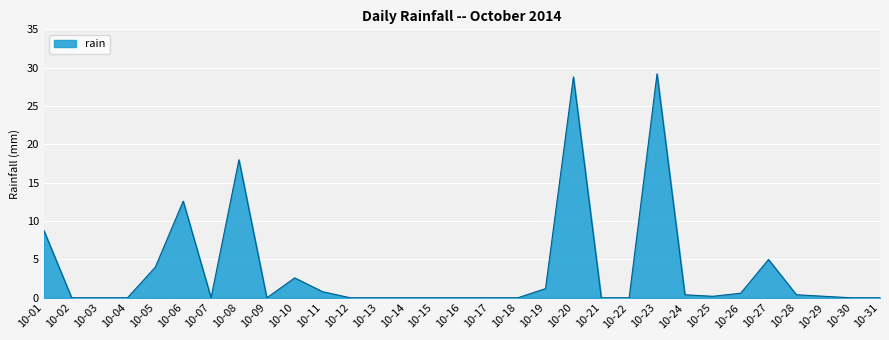

Is it true that the value at 10-17 is 0.0?

True